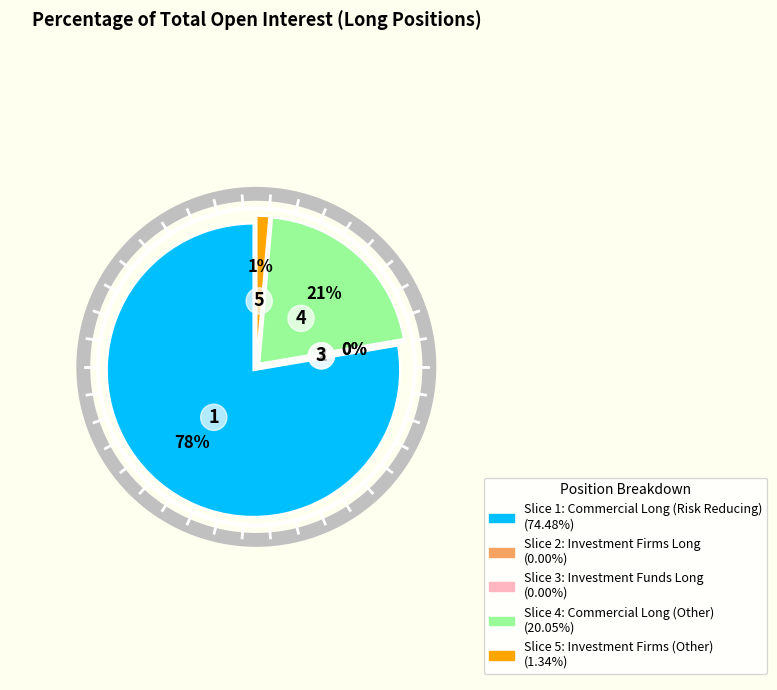

The Investment Firms (Other) slice represents 1% of the pie. True or false?

True